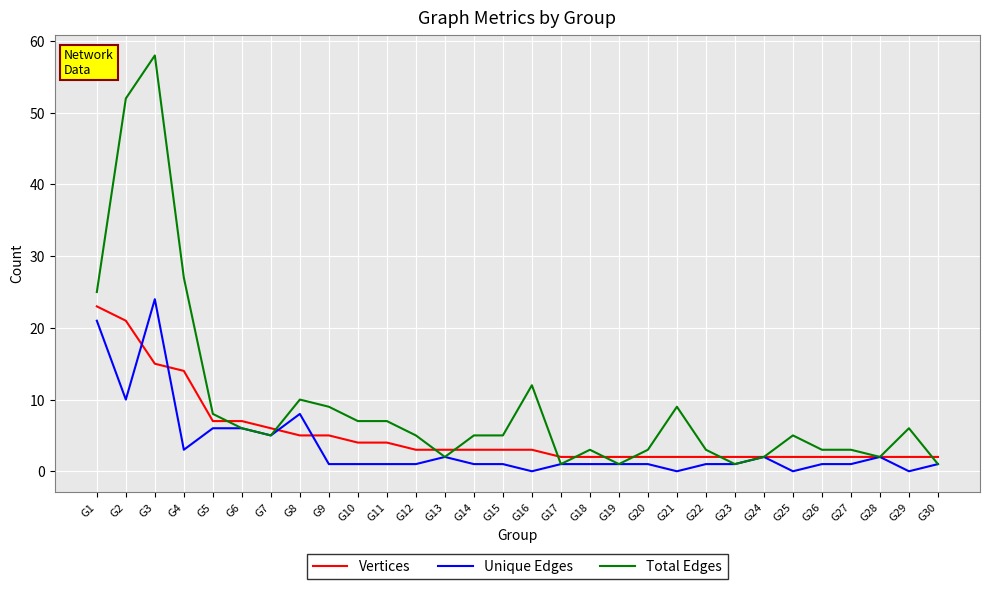

Which category has the highest value in the Total Edges series?

G3